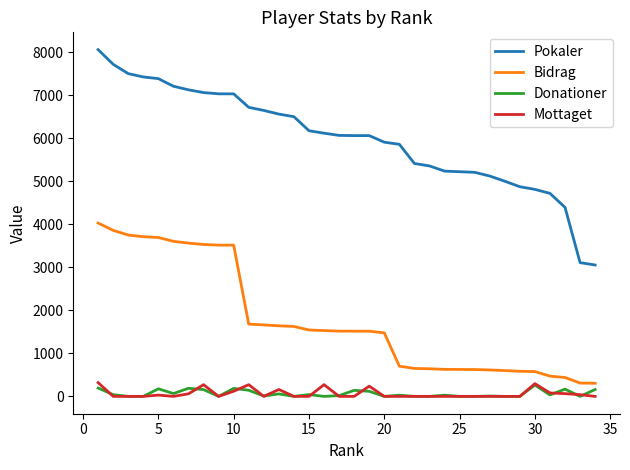

True or false: Bidrag and Pokaler cross at least once.

False